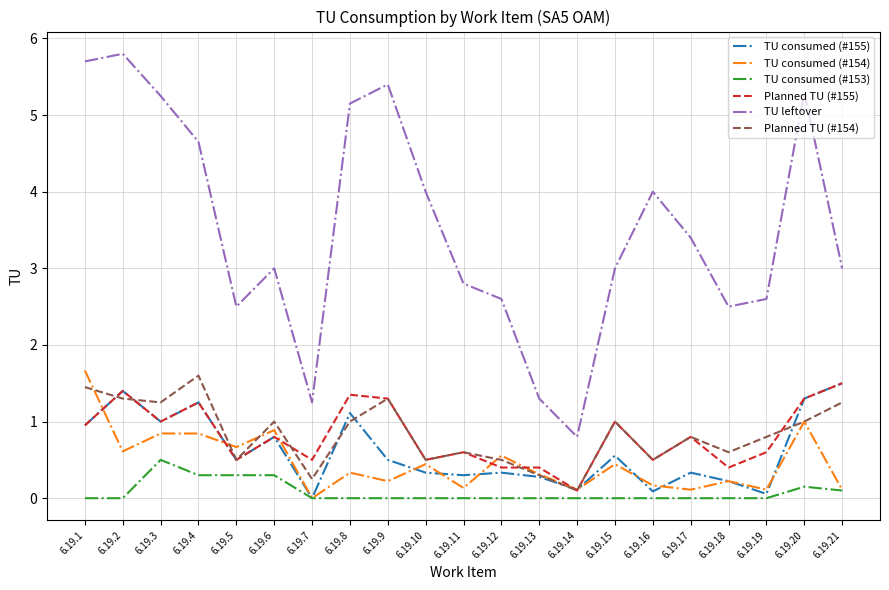

What is the sum of the TU consumed (#155) values at 6.19.19 and 6.19.8?

1.2